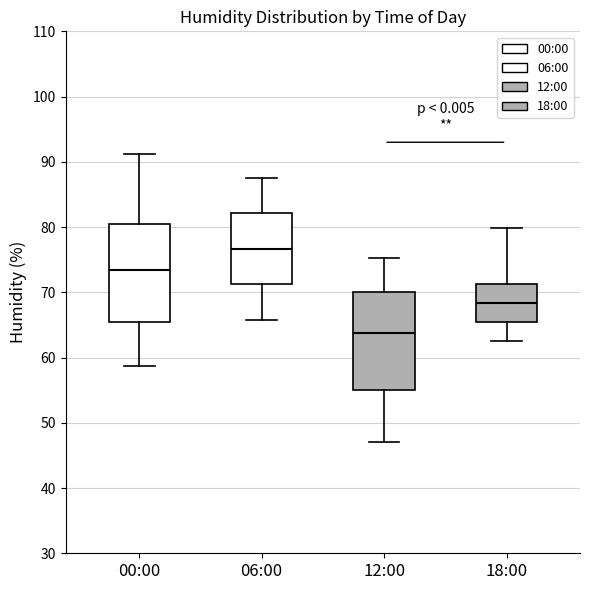

Reading left to right, read every box against the y-axis: the position of its median line, the range the box covers, and the ends of its whiskers. The values are not printed on the chart, so give them approximately, as read against the axis.

00:00: median 73, box 66 to 80, whiskers 59 to 91
06:00: median 77, box 71 to 82, whiskers 66 to 88
12:00: median 64, box 55 to 70, whiskers 47 to 75
18:00: median 68, box 66 to 71, whiskers 63 to 80